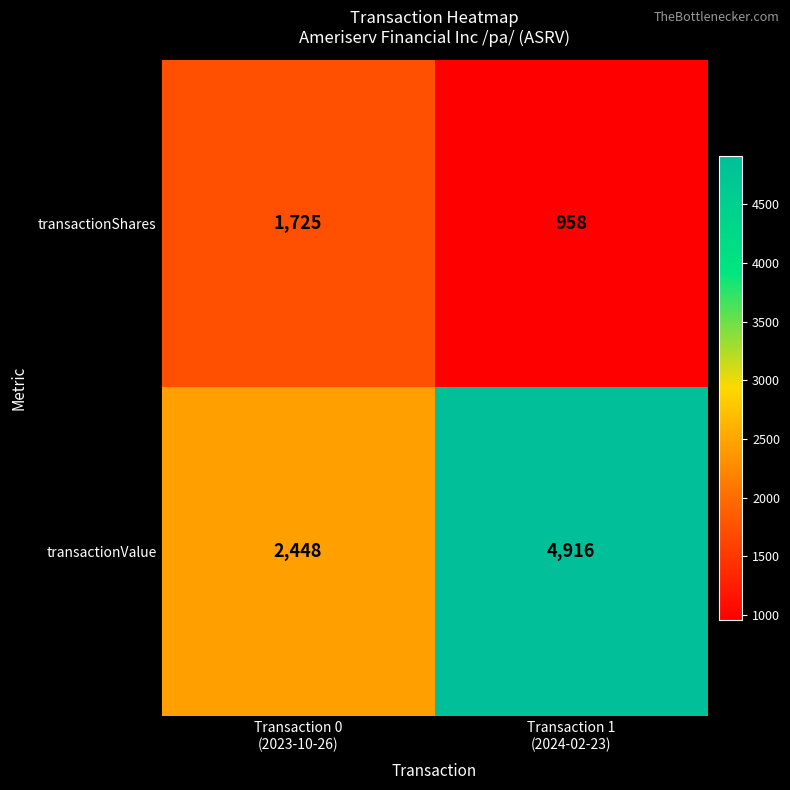

Reading left to right, list all the values displayed in this chart.

transactionShares: 1725	958
transactionValue: 2448	4916